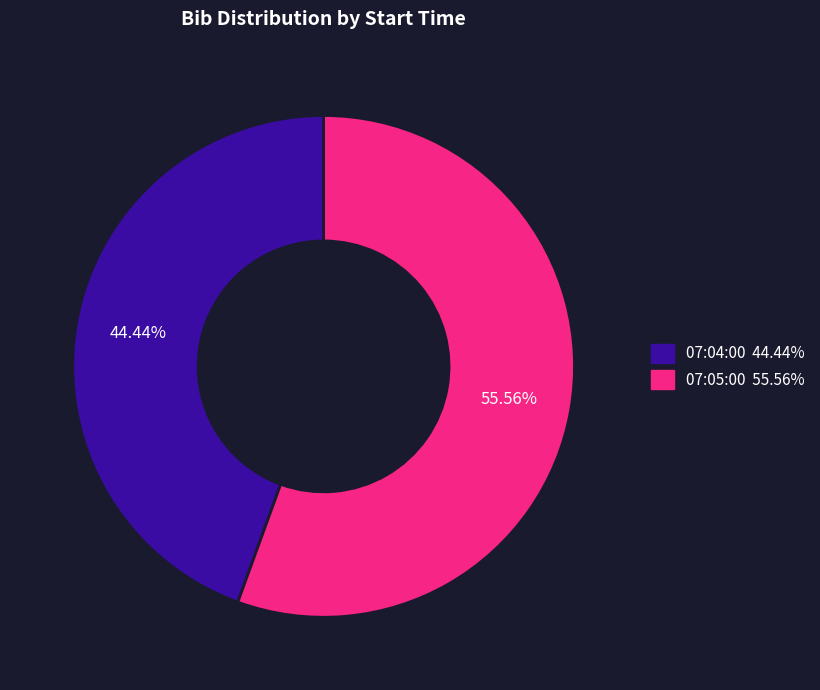

How many slices are in this pie chart?

2